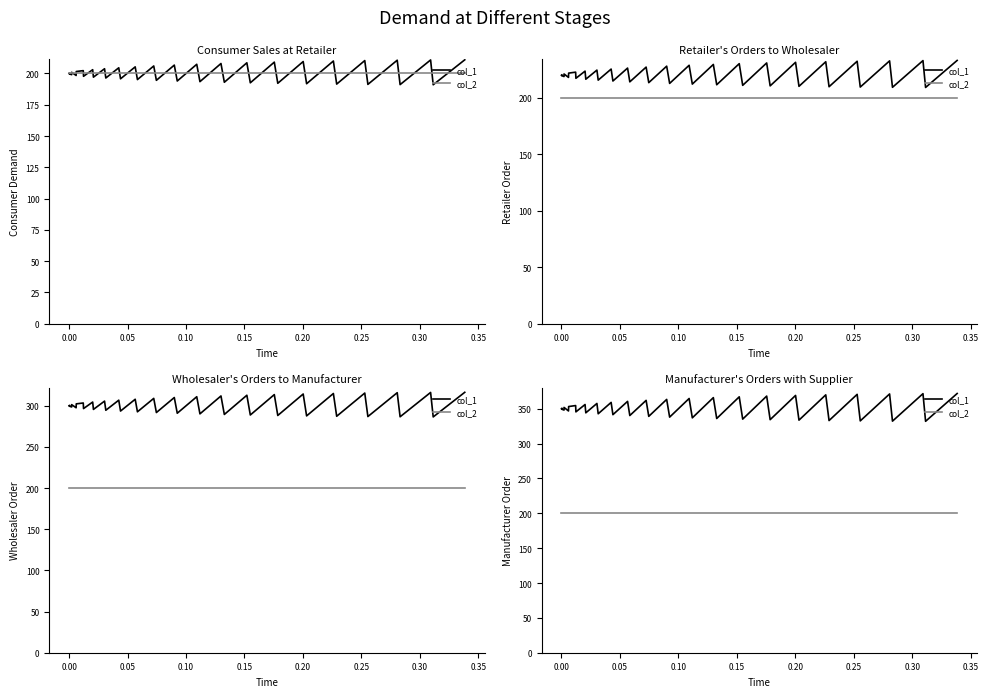

How many values in the col_1 series are below 350?

19